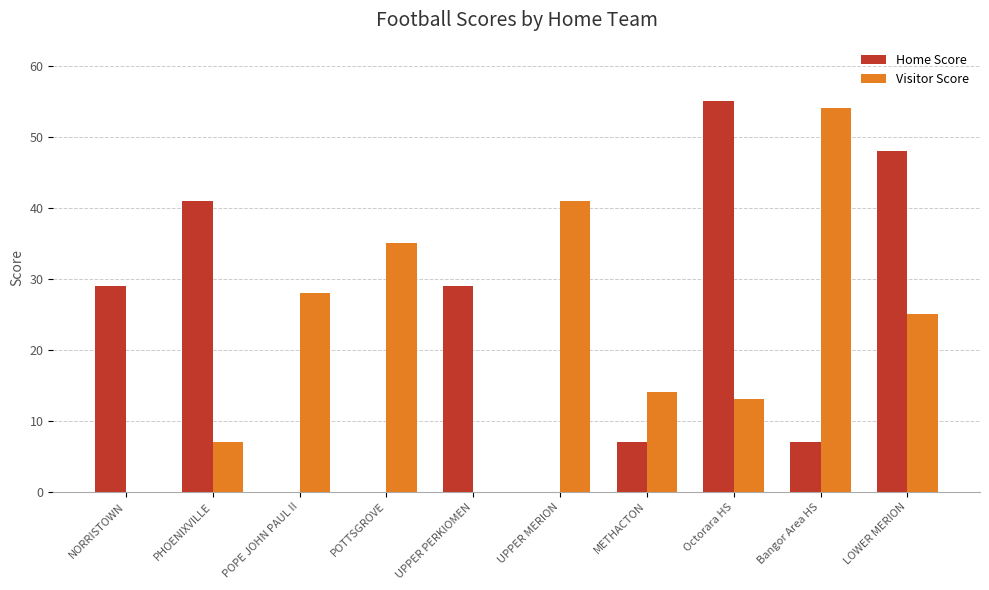

What is the maximum value shown in the chart?

55